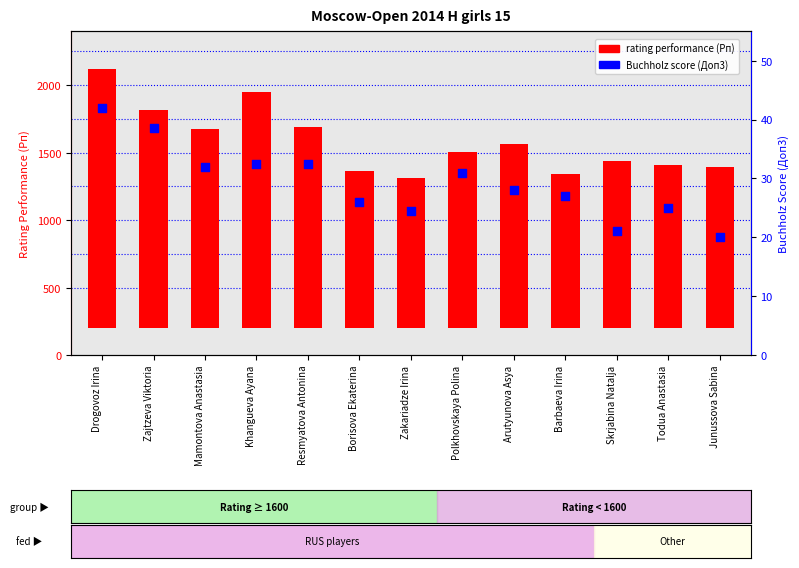

Which series contains the highest Y value?

rating performance (Рп)